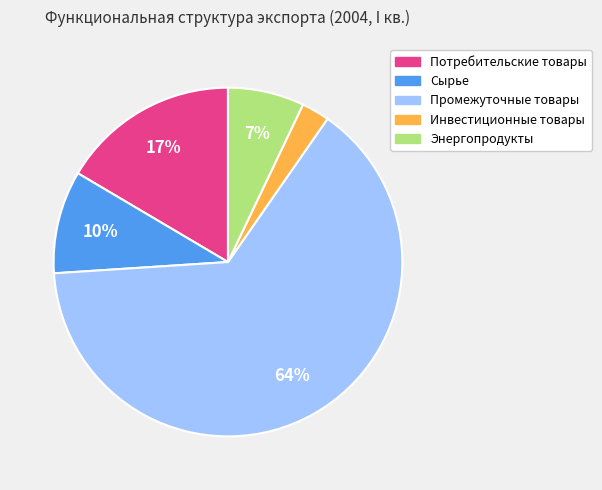

To the nearest percent, what portion does Потребительские товары represent?

17%